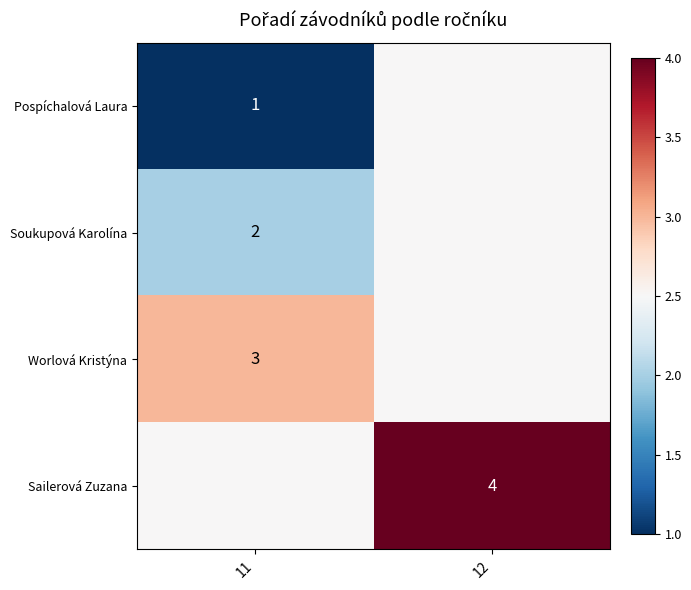

Is the value of Pospíchalová Laura at 11 greater than the value of Worlová Kristýna at 11?

No